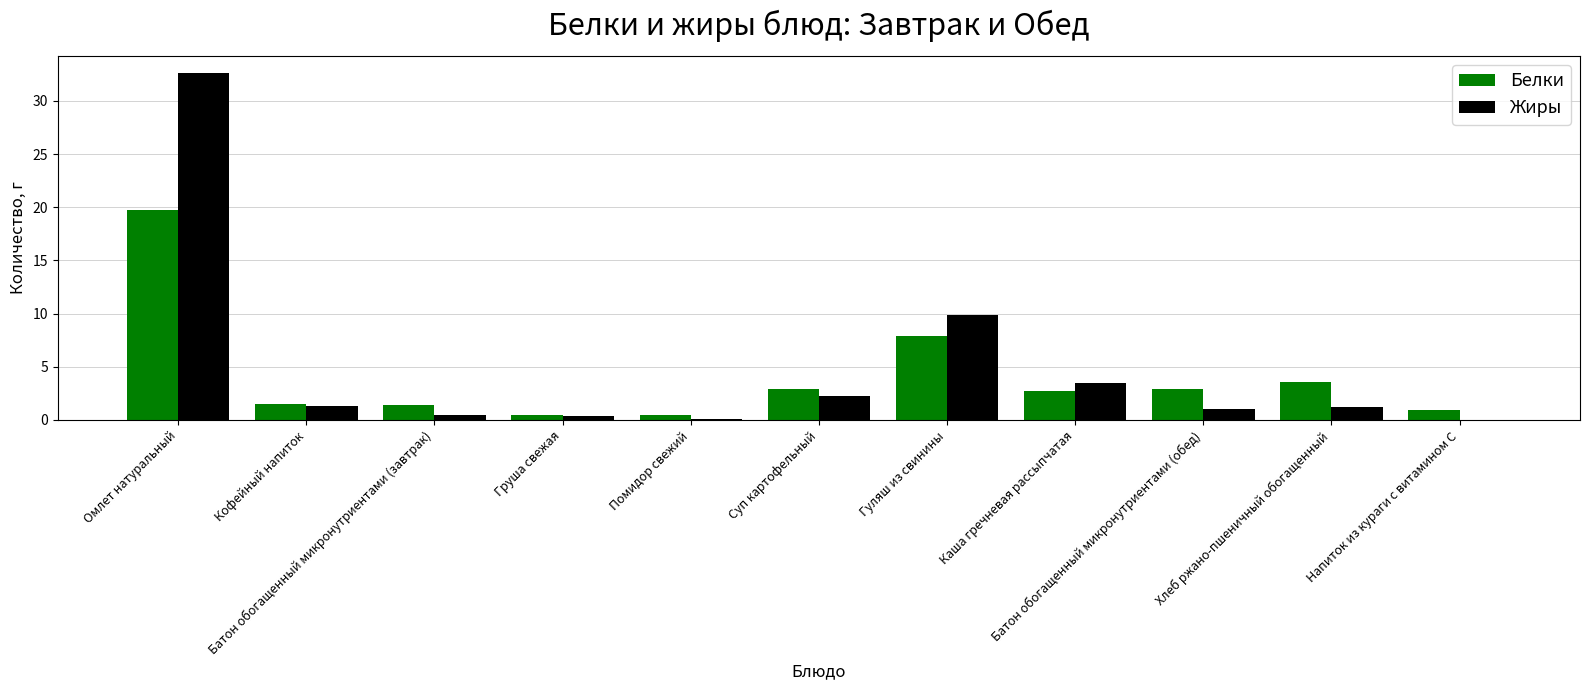

Does the chart contain stacked bars?

No